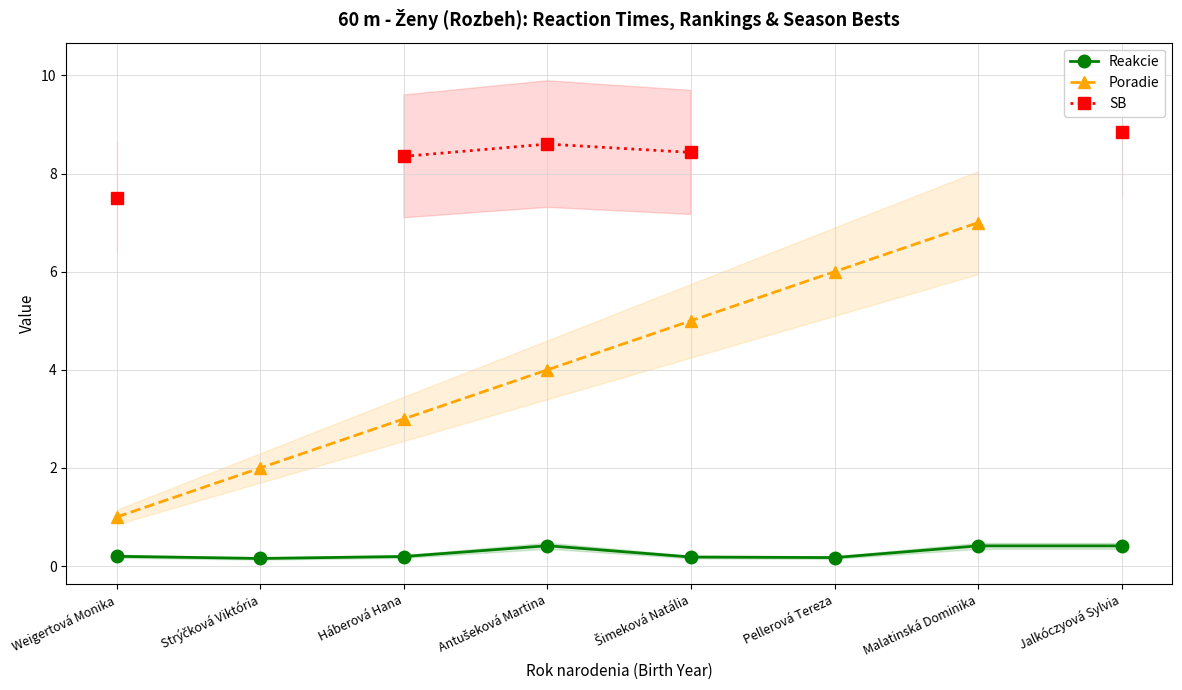

Count the Reakcie values in the range 0 to 1.

8